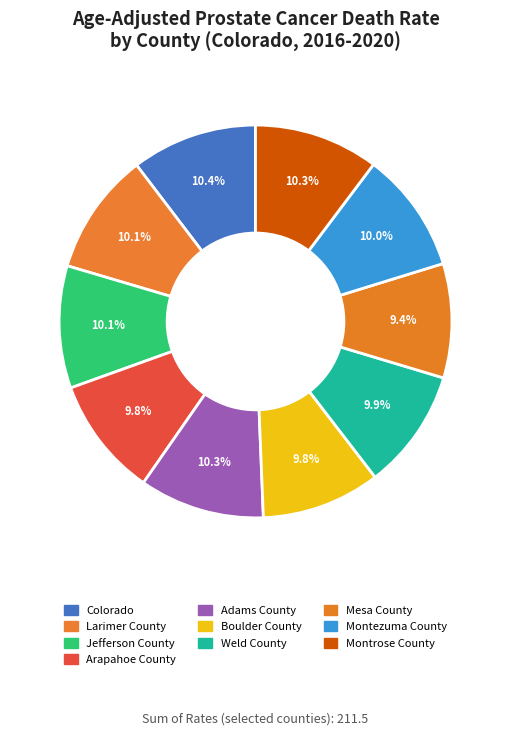

Is there any slice that represents more than half of the pie?

No